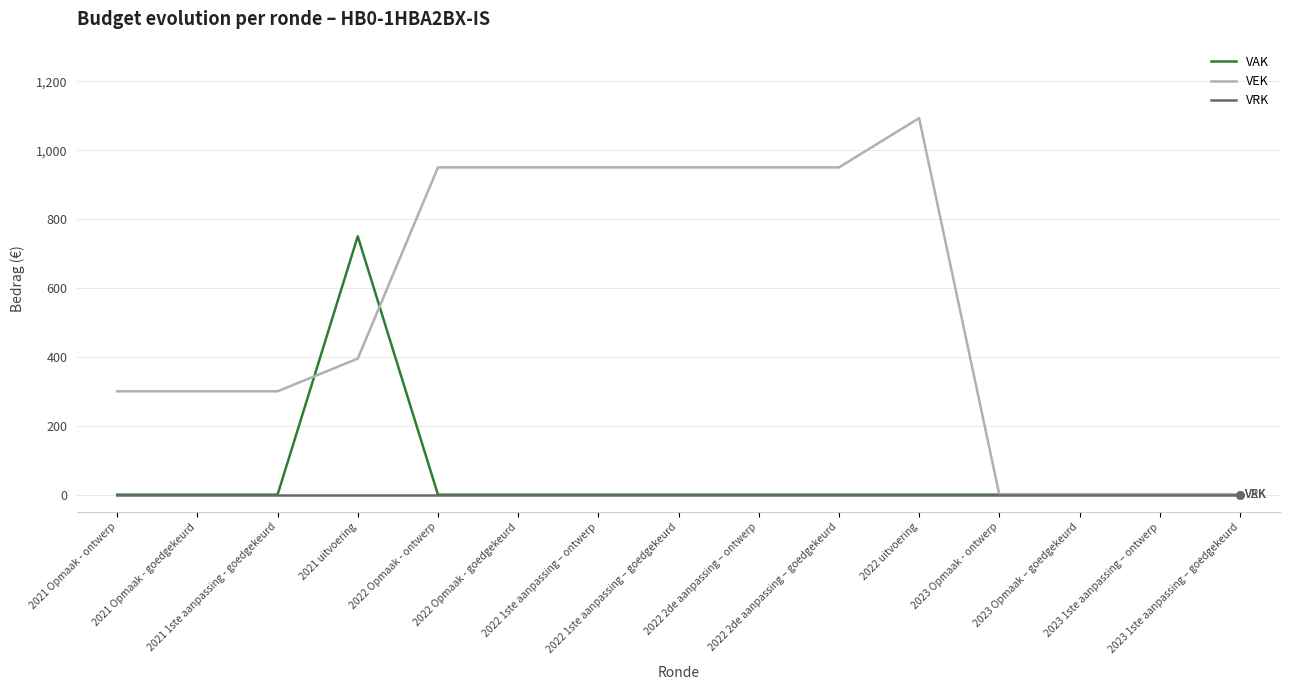

Which series has the largest range (max minus min)?

VEK